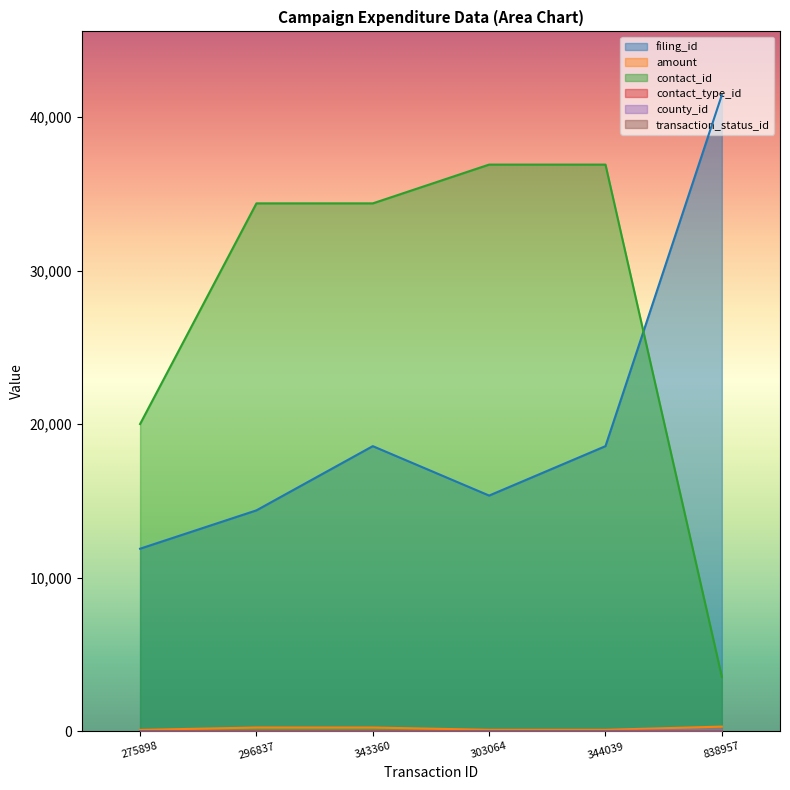

Rank the series by their maximum value, from lowest to highest.

transaction_status_id, contact_type_id, county_id, amount, contact_id, filing_id